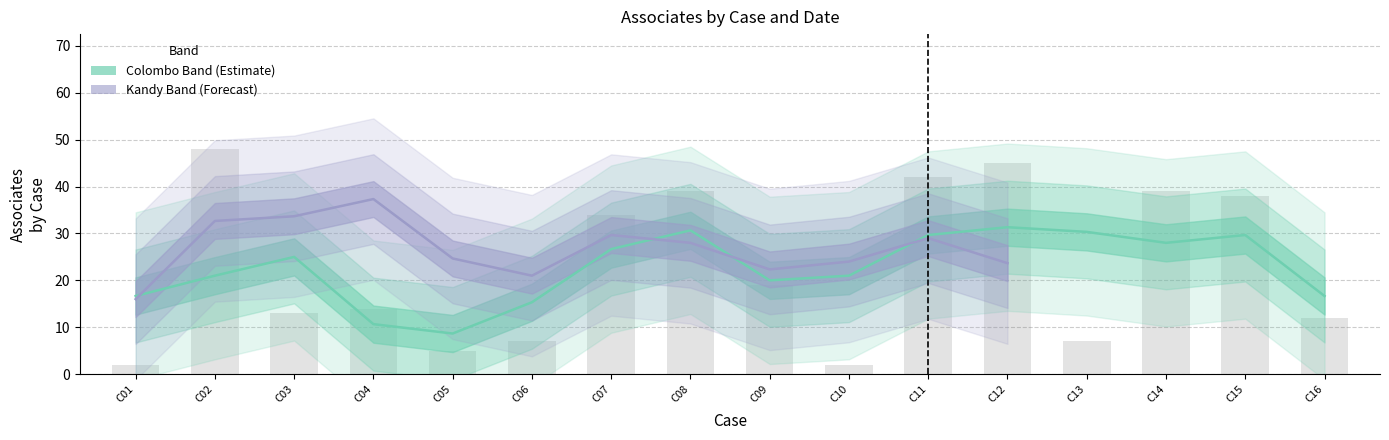

At which label does the data first exceed 19?

C02